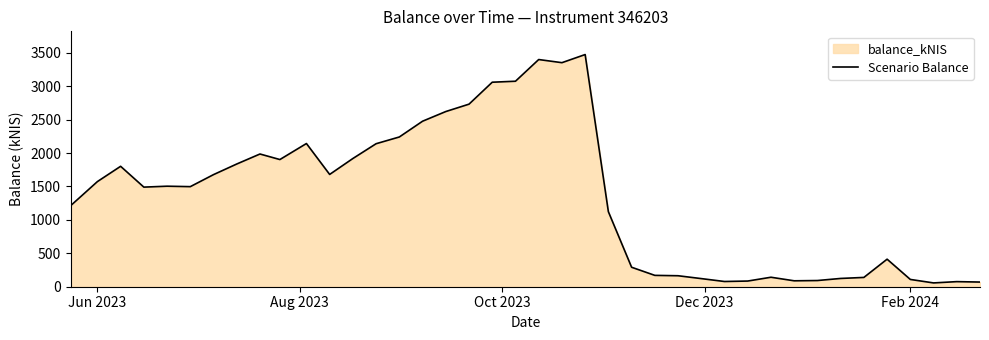

What is the maximum value shown in the chart?

3474.4